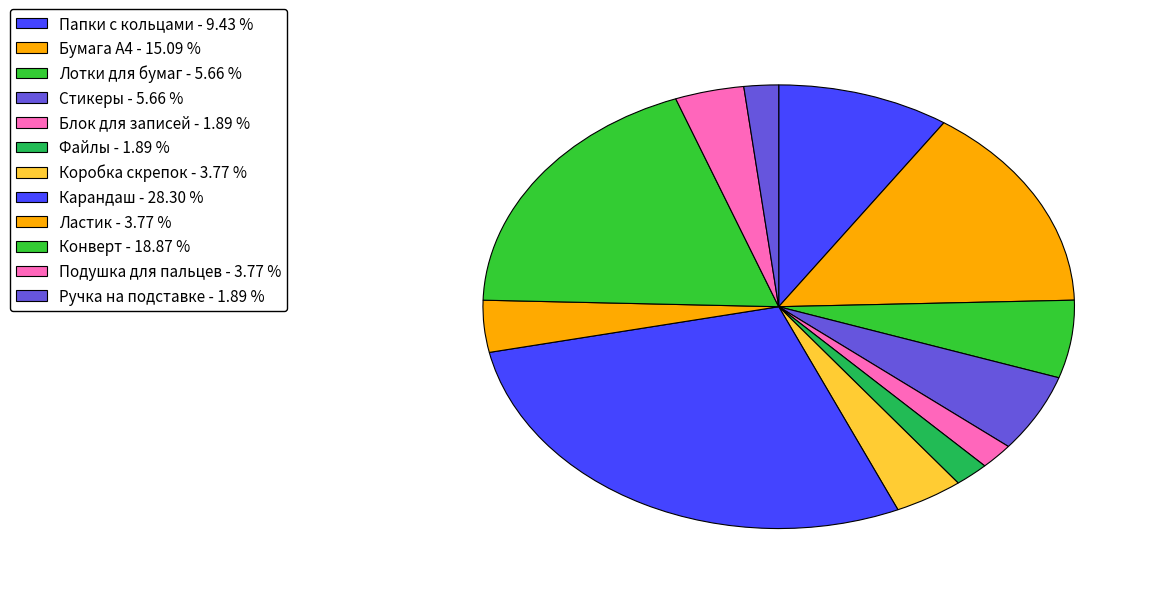

Is there any slice that represents more than half of the pie?

No